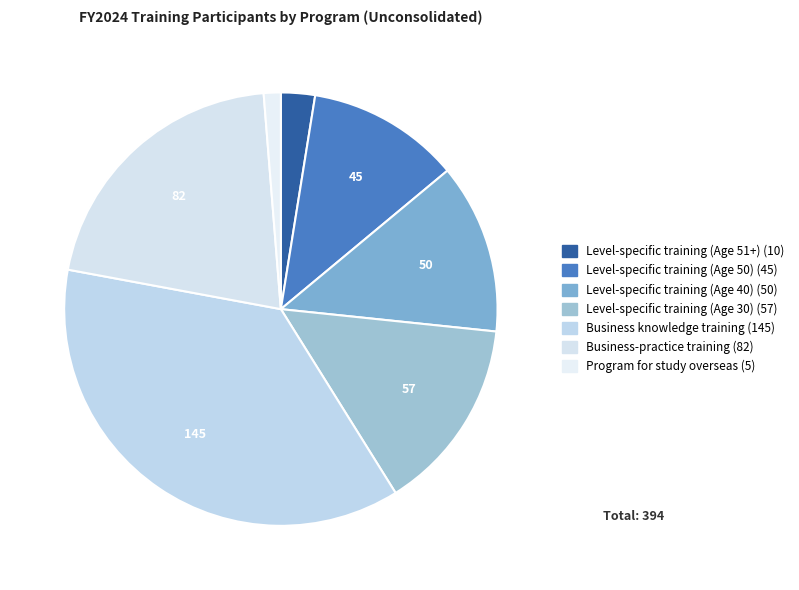

How many segments does this pie chart have?

7